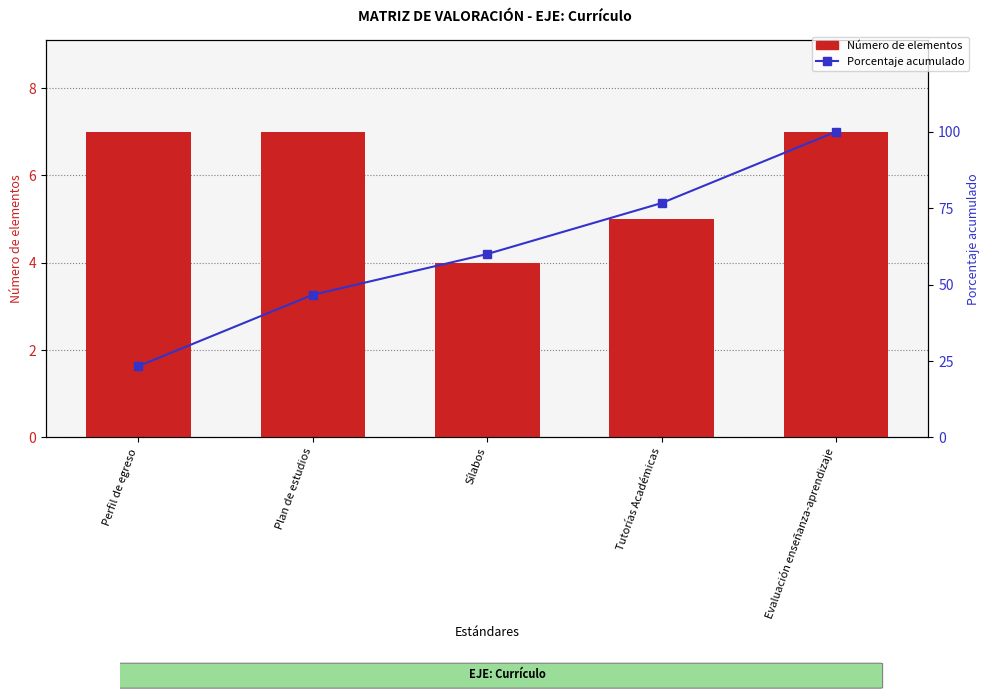

What are all the series names shown in the legend?

Número de elementos, Porcentaje acumulado